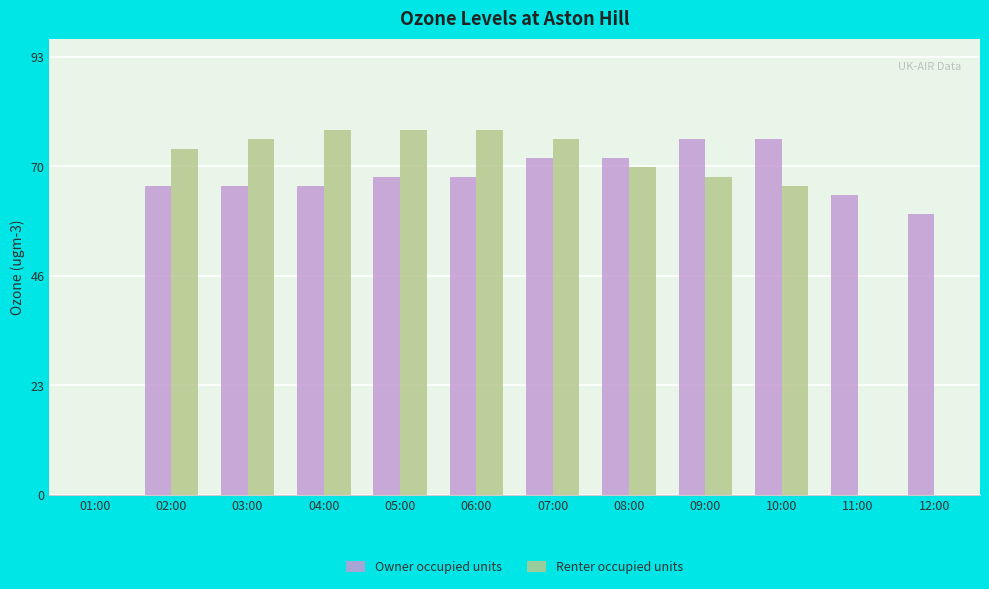

The Owner occupied units series shows 102 at 02:00. True or false?

False